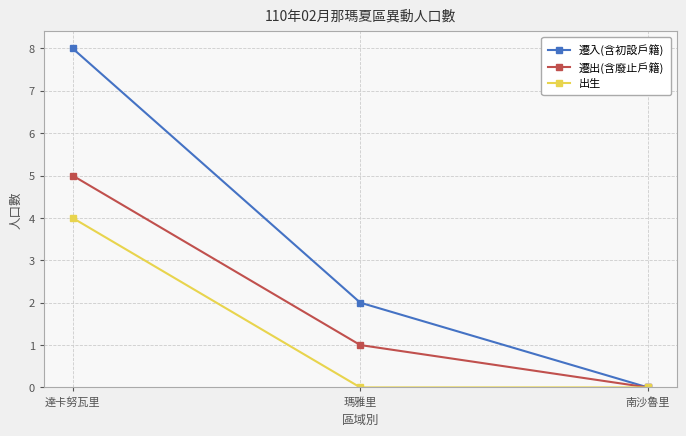

Which series changed the most between 達卡努瓦里 and 南沙魯里?

遷入(含初設戶籍)